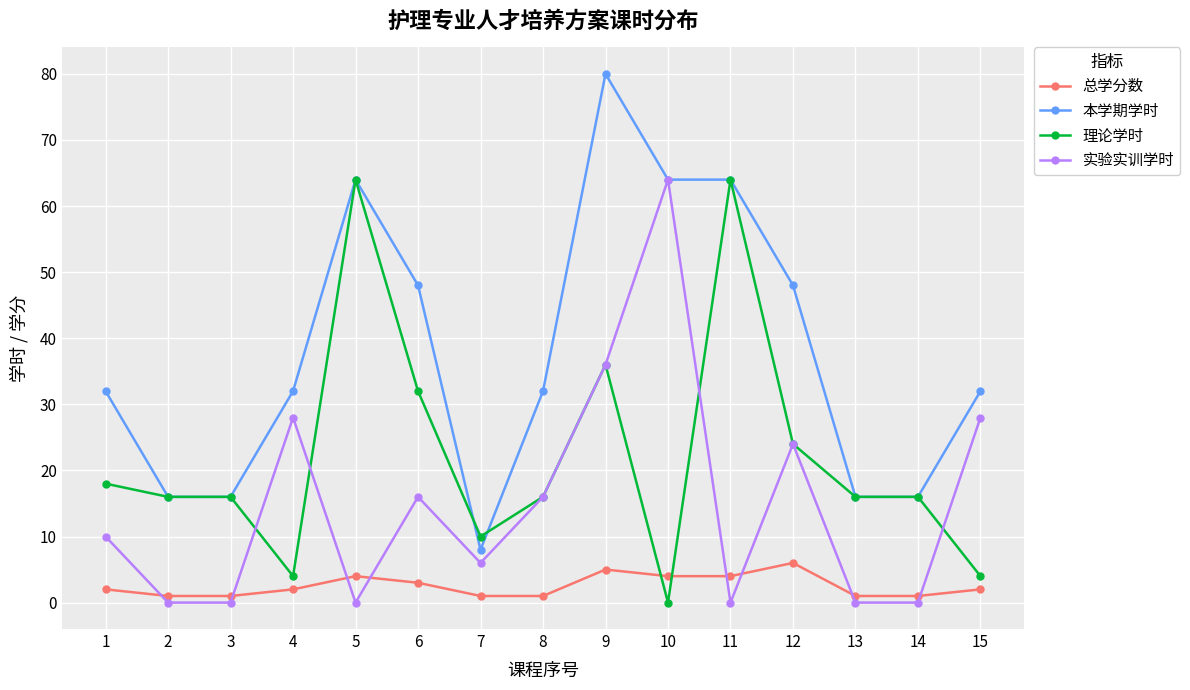

Which category has the highest value in the 本学期学时 series?

9